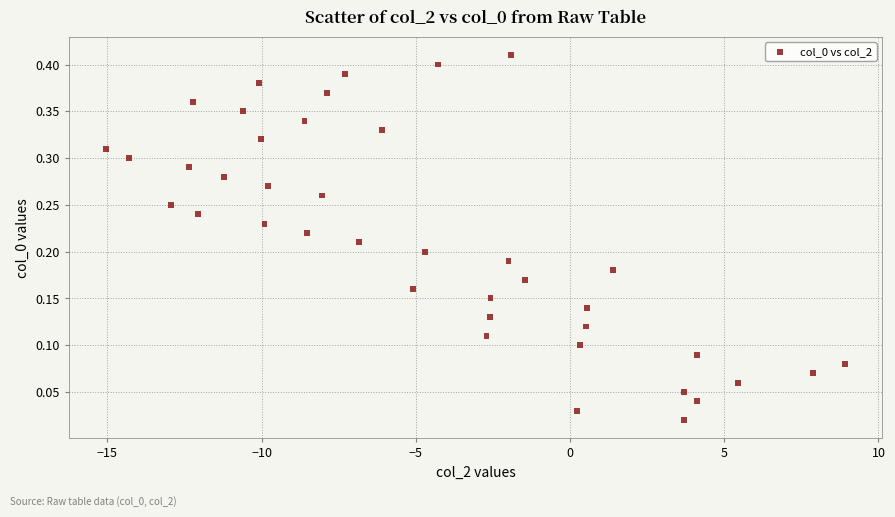

What is the range of X values (max minus min)?

24.0